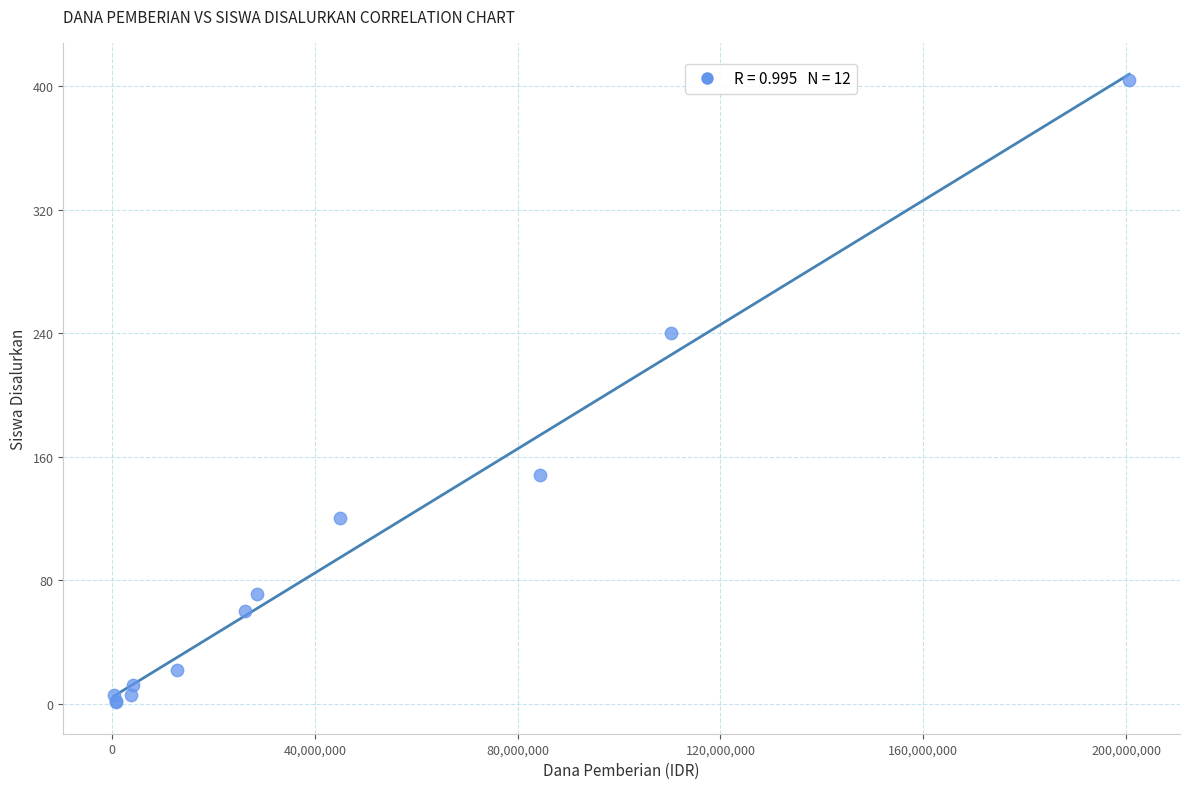

What Y value in the scatter plot is closest to 202?

240